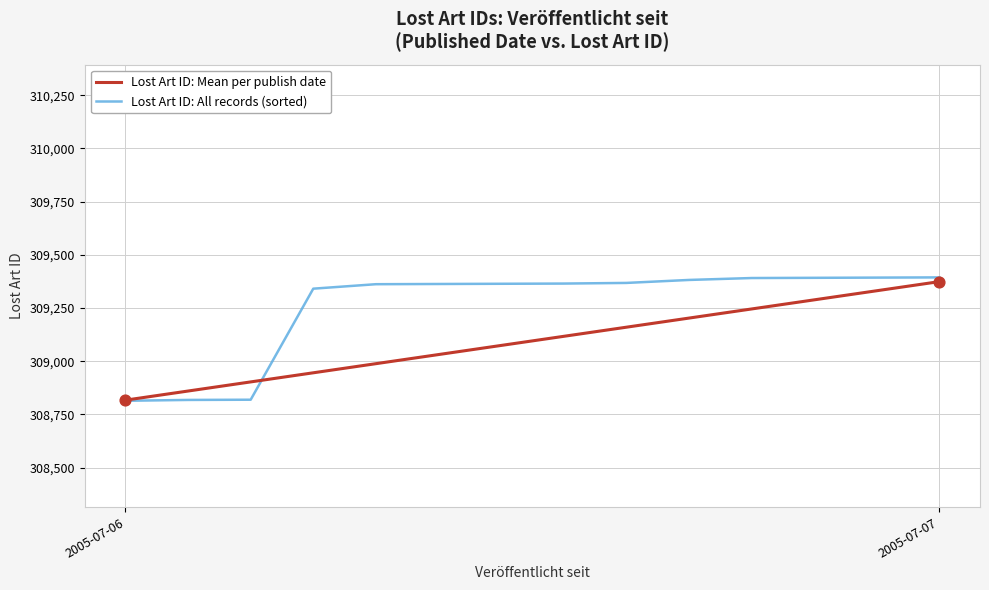

The value of Lost Art ID: All records (sorted) at 2005-07-07 is 309394. True or false?

True